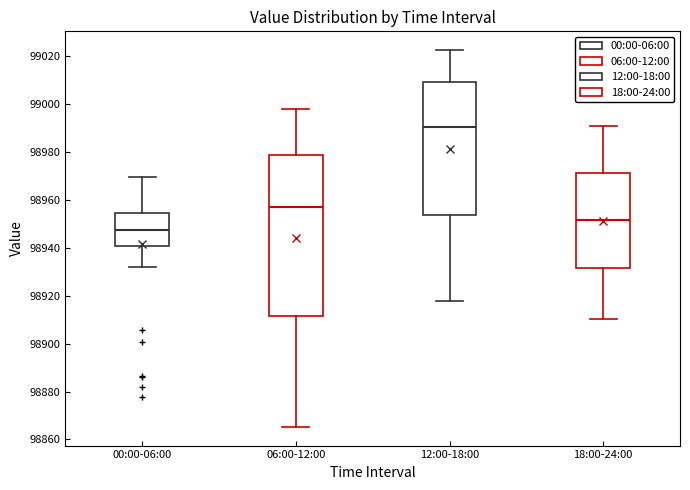

Reading left to right, transcribe this box plot: for each box, give where its median line is, the range the box spans, and where its two whiskers end, as read against the y-axis. The values are not printed on the chart, so give them approximately, as read against the axis.

00:00-06:00: median 98948, box 98940 to 98954, whiskers 98932 to 98970
06:00-12:00: median 98958, box 98912 to 98978, whiskers 98866 to 98998
12:00-18:00: median 98990, box 98954 to 99010, whiskers 98918 to 99022
18:00-24:00: median 98952, box 98932 to 98972, whiskers 98910 to 98990